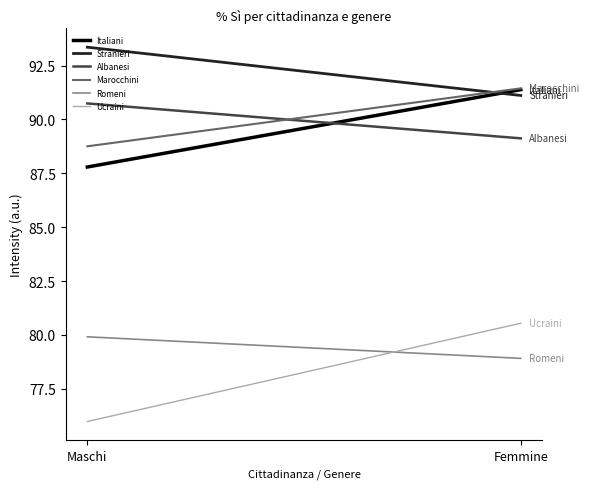

How many lines are shown in the chart?

6